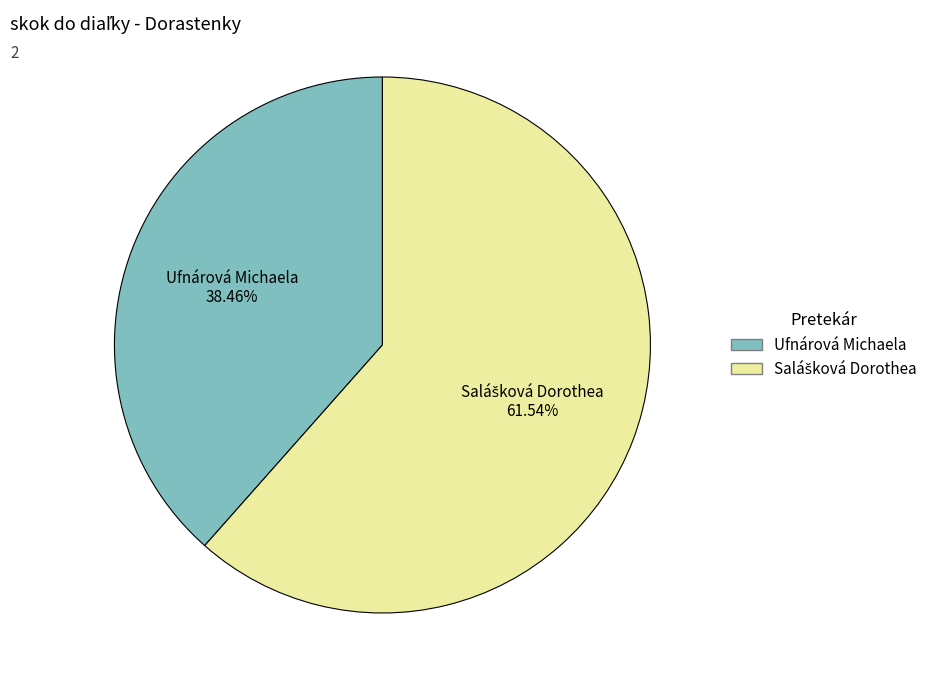

Which slice is the smallest?

Ufnárová Michaela